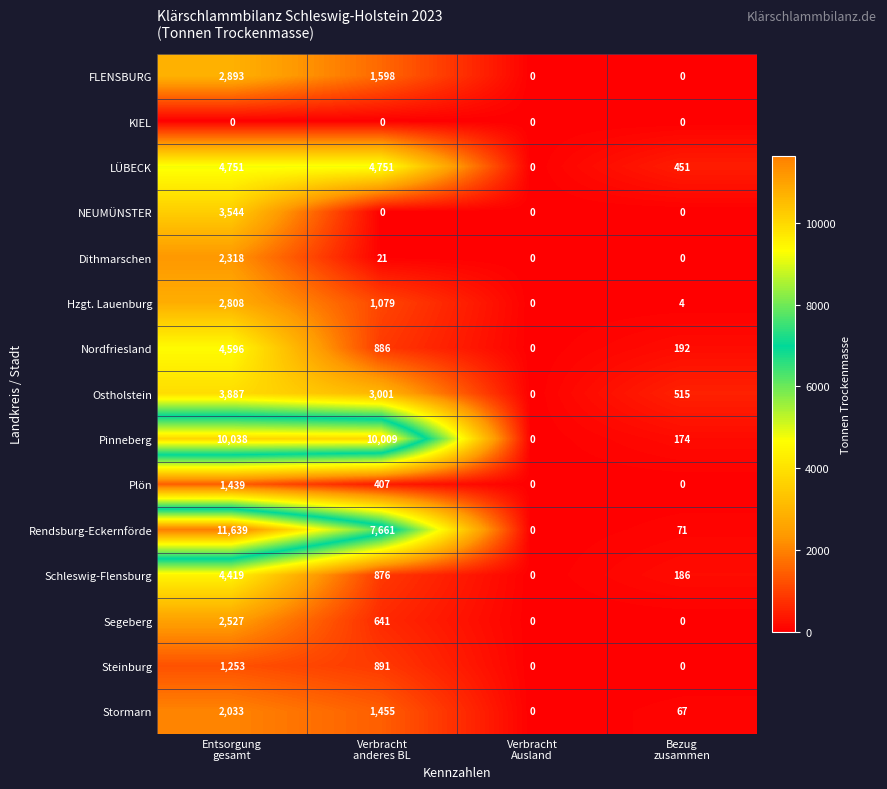

Which series has the largest total across all categories?

Pinneberg